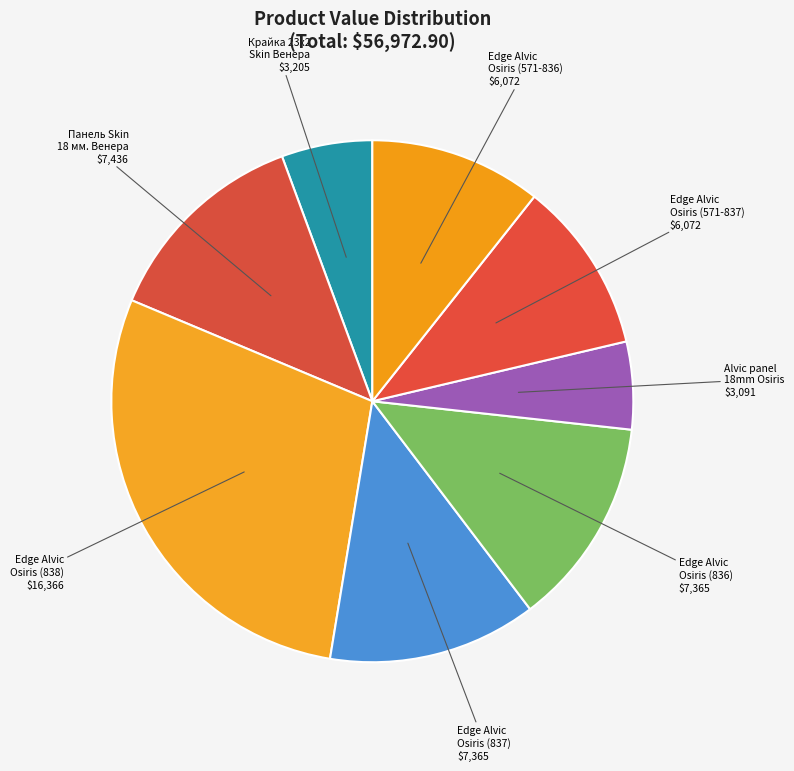

Is there a majority slice in this chart?

No